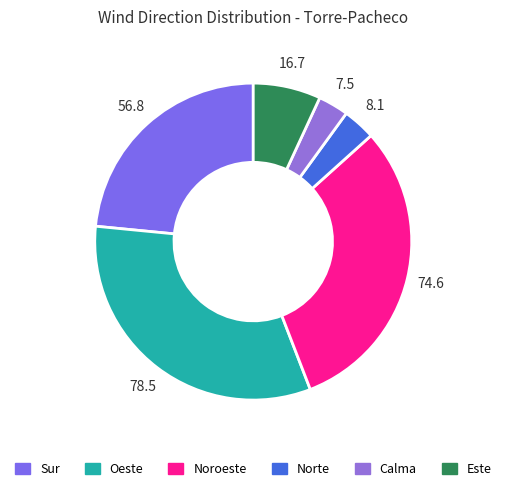

Does Noroeste represent more than half of the total?

No